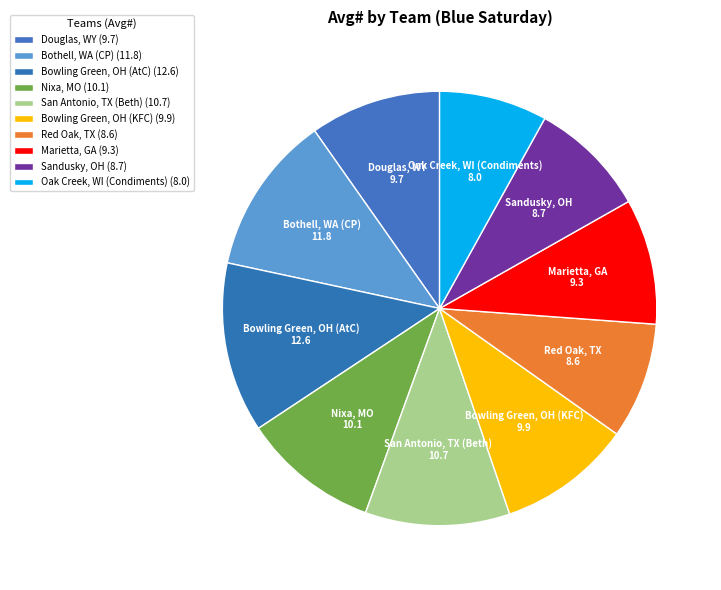

To the nearest percent, what is the average slice percentage?

10%